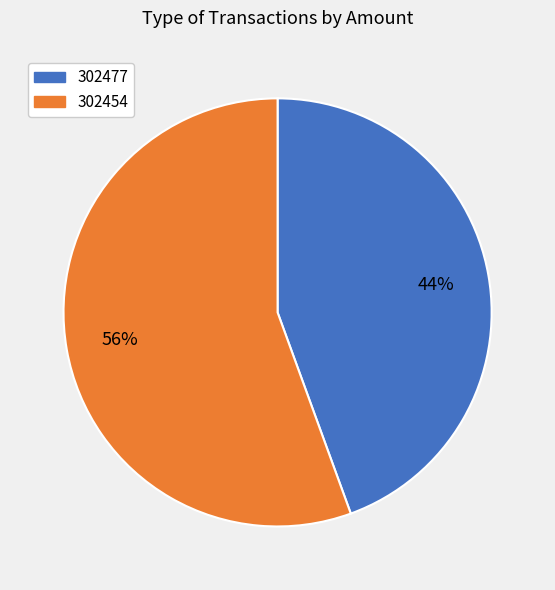

Which category accounts for the majority?

302454